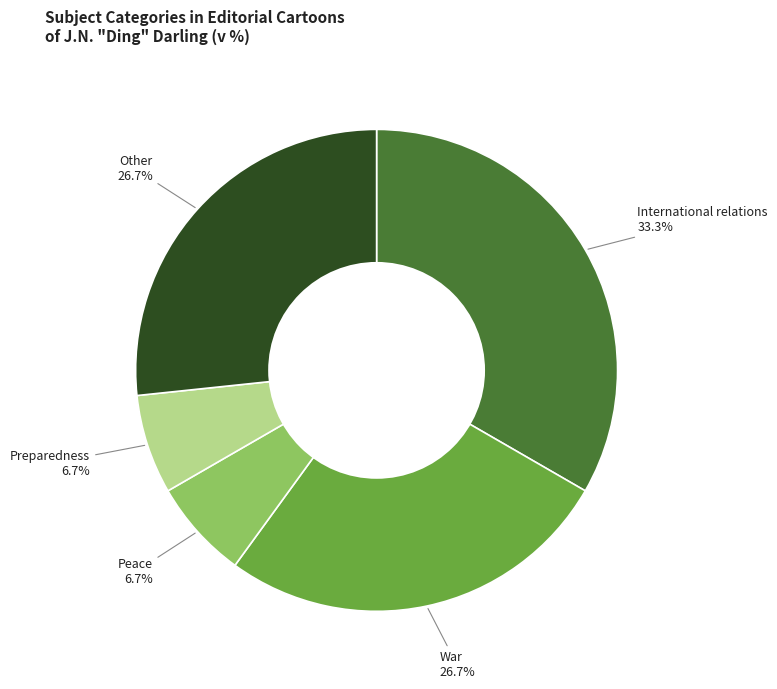

To the nearest percent, what is the difference between the largest and smallest slice percentages?

27%